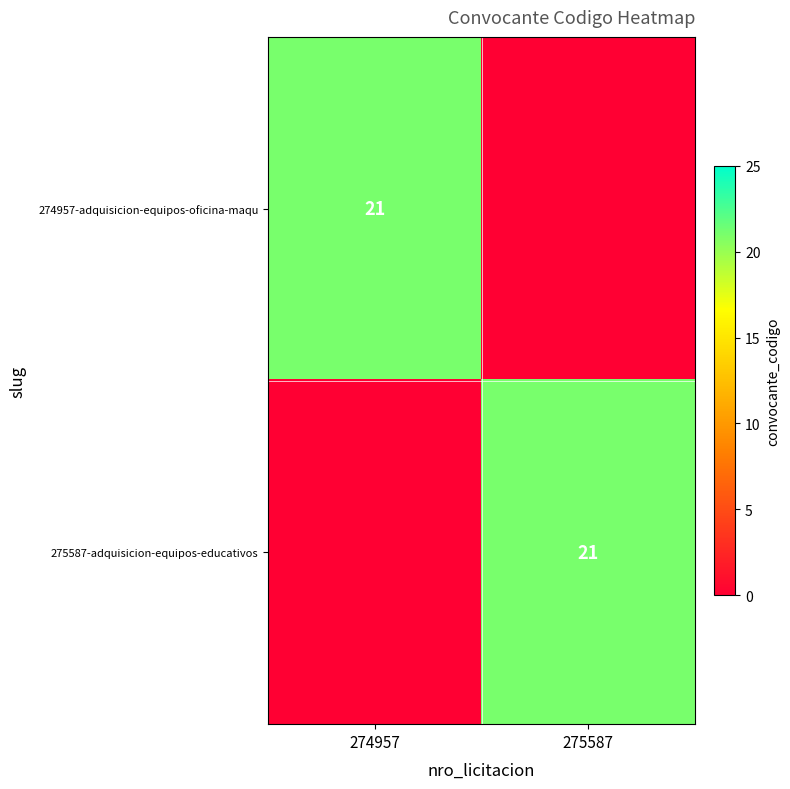

True or false: 274957-adquisicion-equipos-oficina-maqu has a value of 21 at 274957.

True